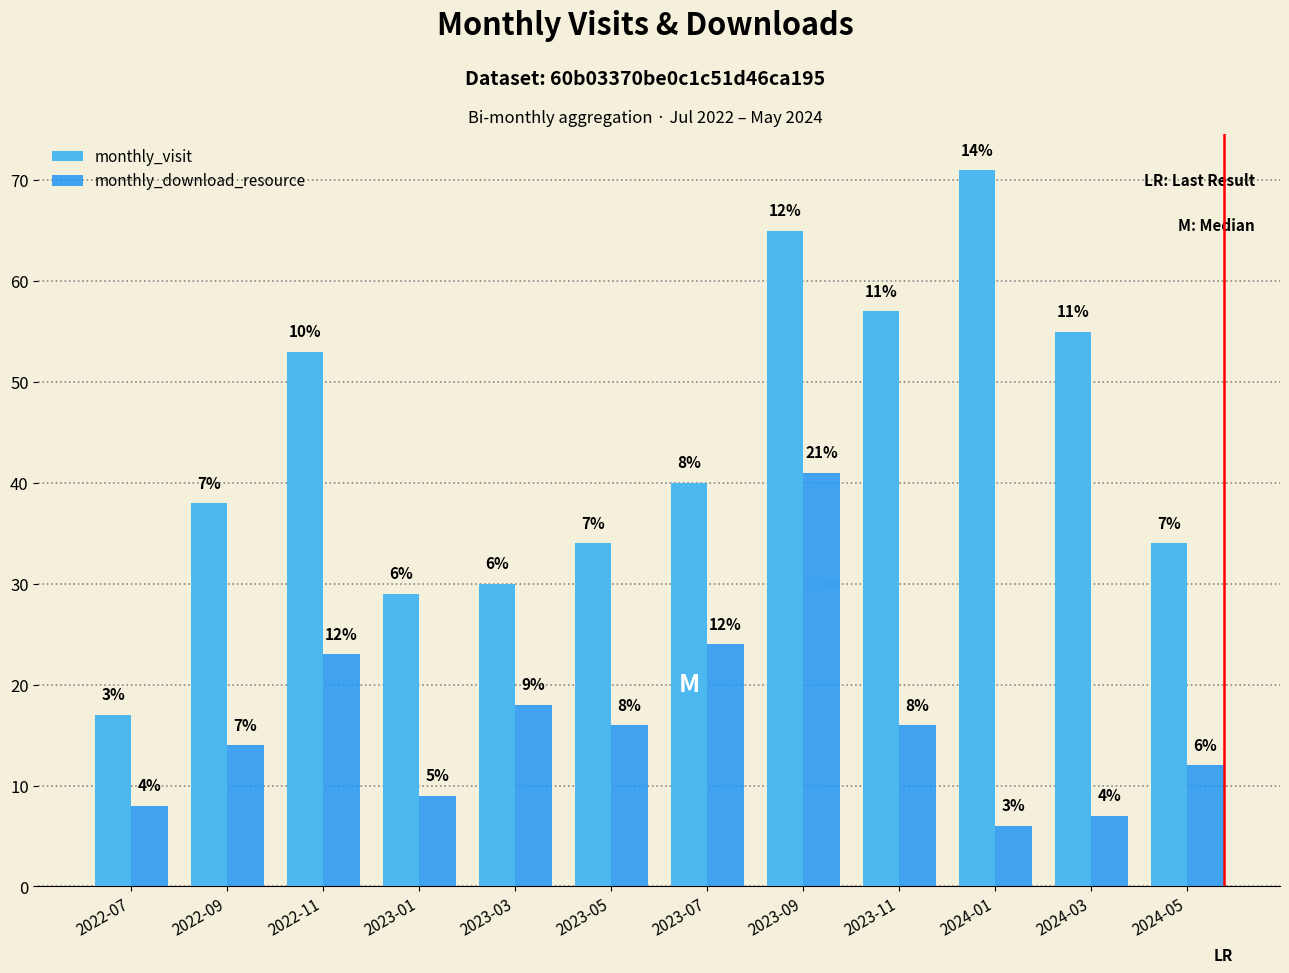

At 2024-03, list the series in order from largest to smallest.

monthly_visit, monthly_download_resource